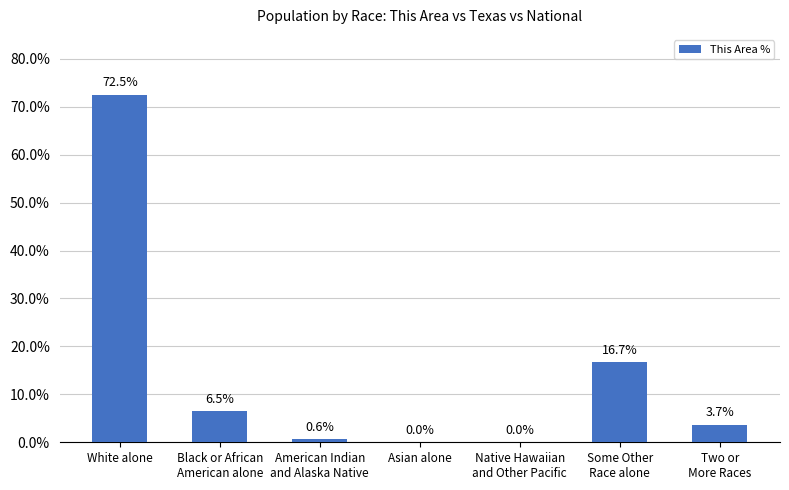

How many positive values are there?

5